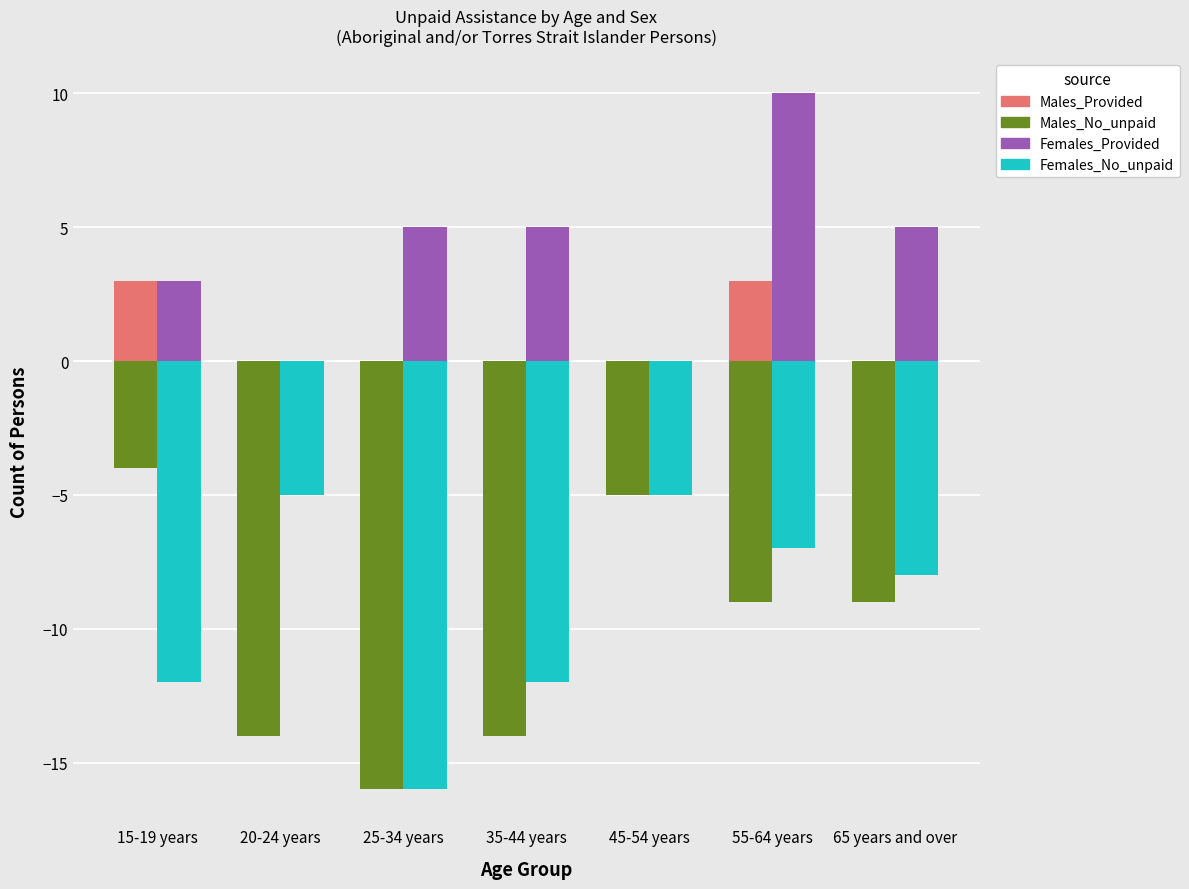

Count the number of data series in this chart.

4